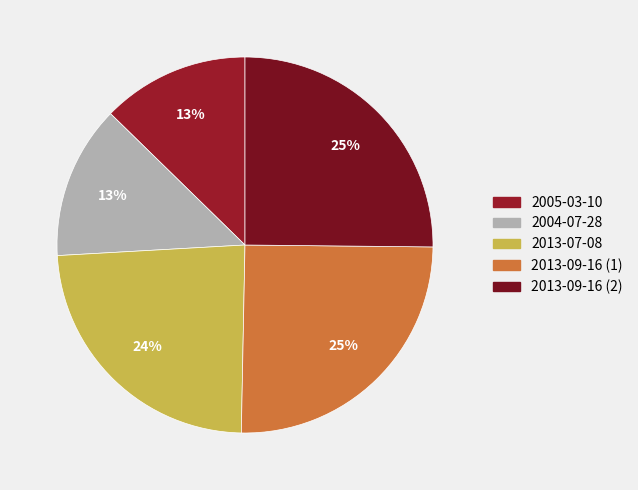

What portion of the pie excludes 2004-07-28?

86.8%